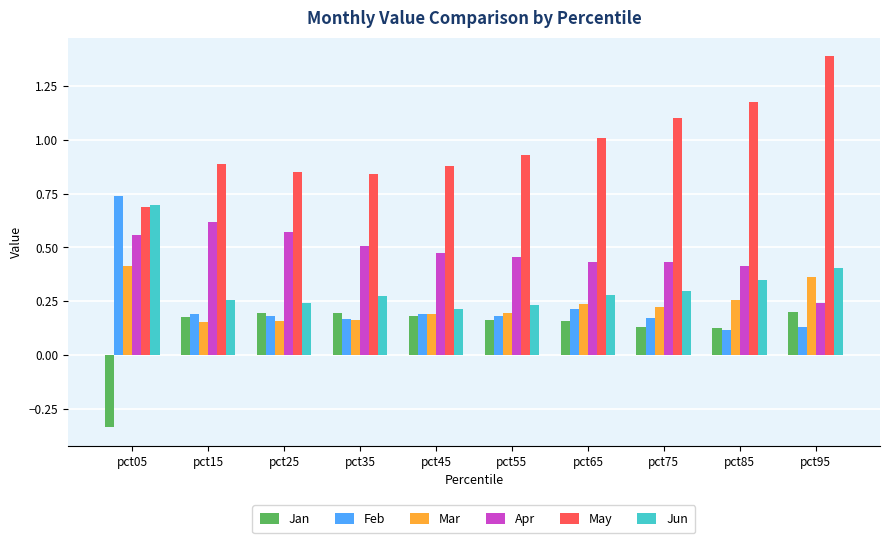

At pct95, list the series in order from largest to smallest.

May, Jun, Mar, Apr, Jan, Feb